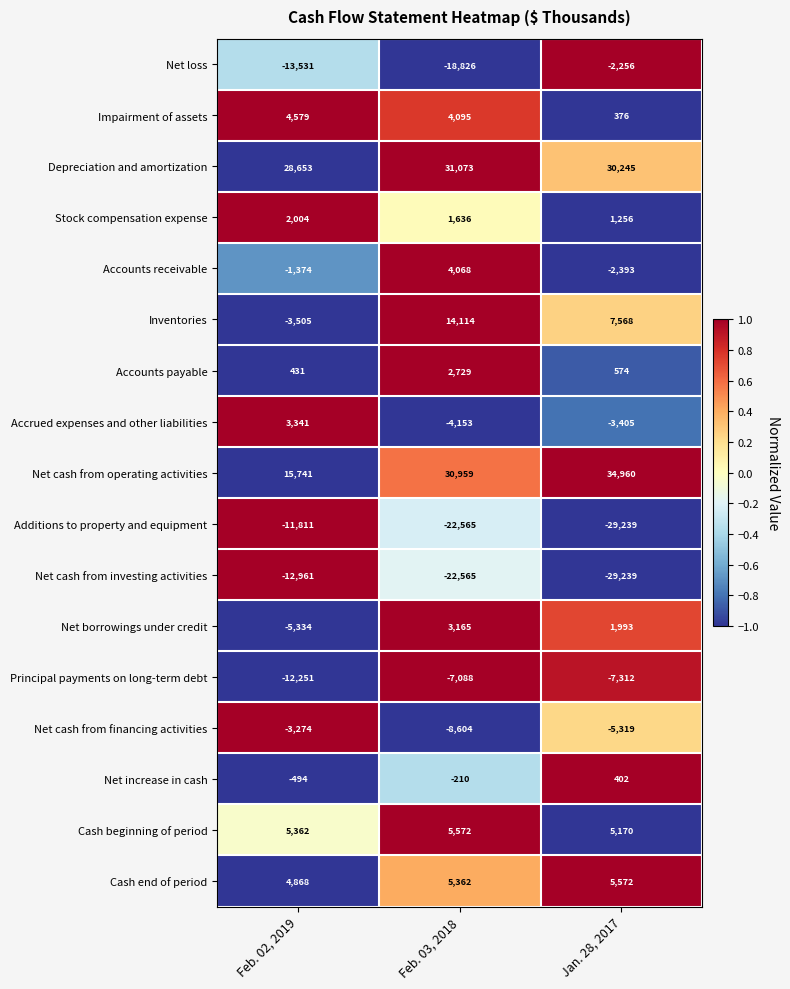

What is the difference between the Net cash from investing activities values at Feb. 02, 2019 and Jan. 28, 2017?

16278